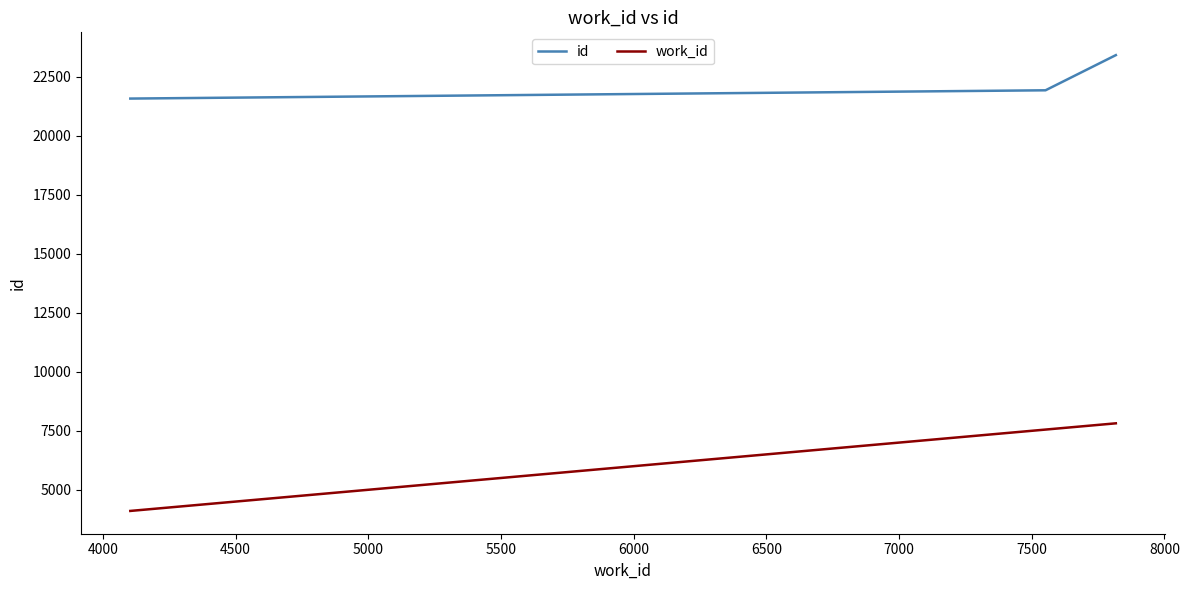

What is the sum of all id values?

66945